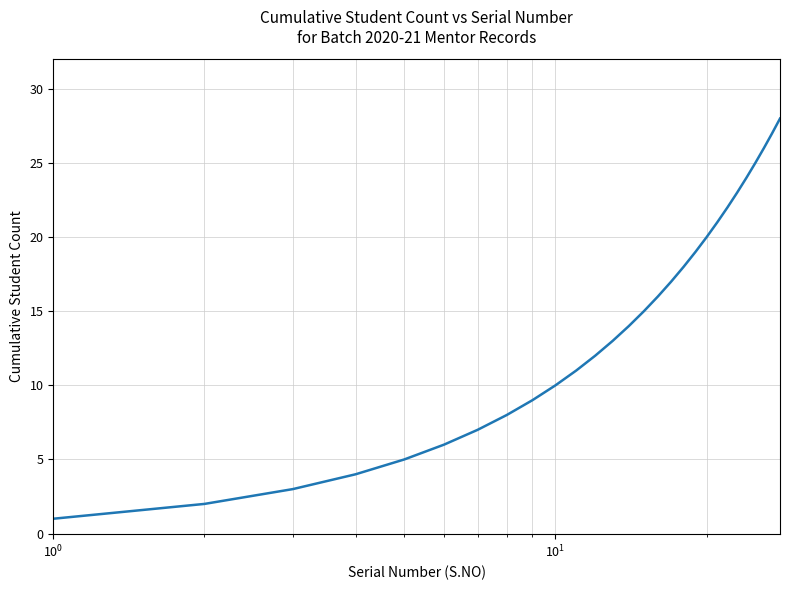

What is the greatest value displayed?

28